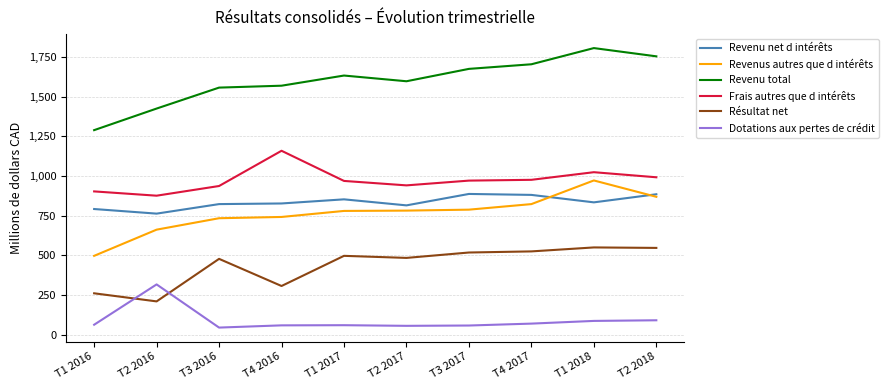

How many lines are shown in the chart?

6